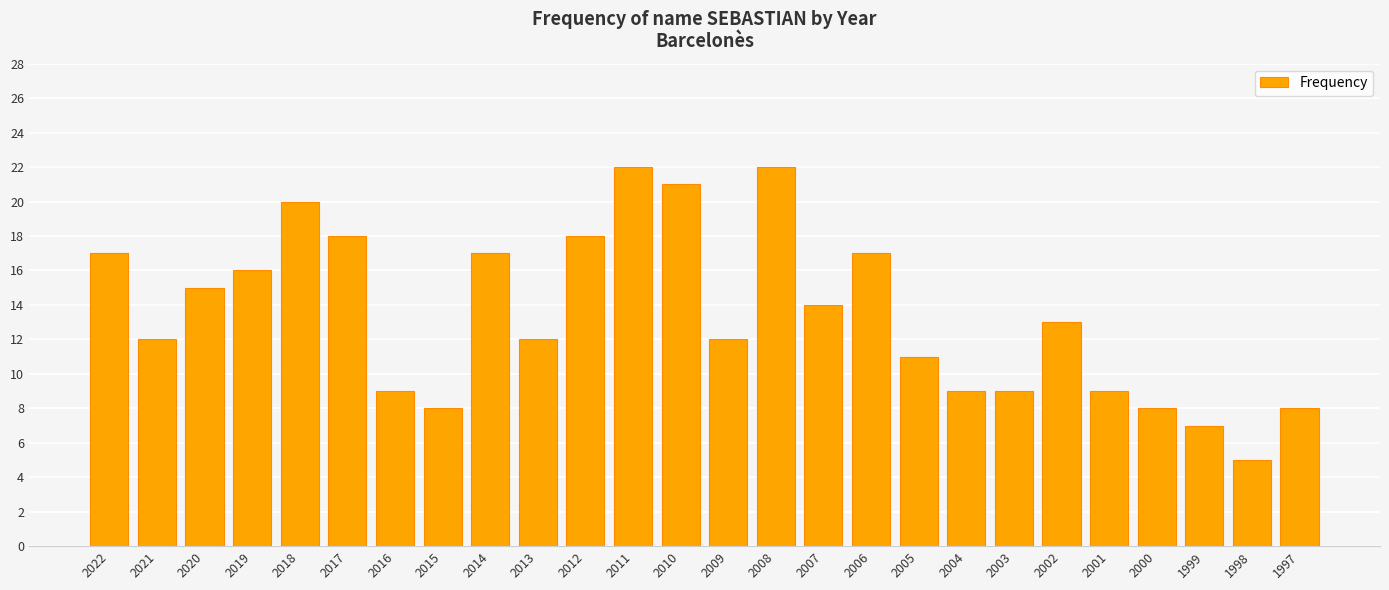

Reading right to left, extract all data points from this chart.

1997=8	1998=5	1999=7	2000=8	2001=9	2002=13	2003=9	2004=9	2005=11	2006=17	2007=14	2008=22	2009=12	2010=21	2011=22	2012=18	2013=12	2014=17	2015=8	2016=9	2017=18	2018=20	2019=16	2020=15	2021=12	2022=17